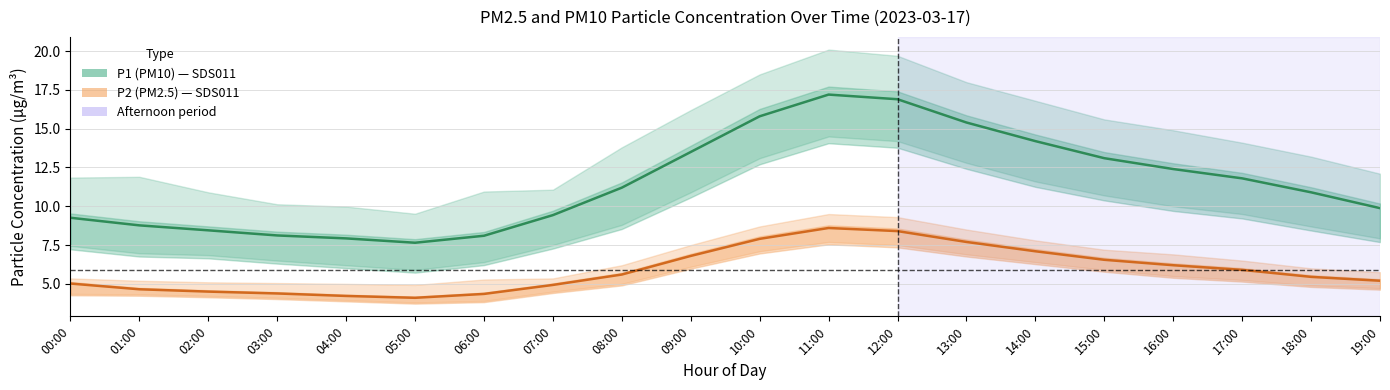

Reading right to left, transcribe all the data shown in this chart.

P1 (PM10): 9.9	10.9	11.8	12.4	13.1	14.2	15.4	16.9	17.2	15.8	13.5	11.2	9.4	8.1	7.7	7.9	8.1	8.4	8.8	9.3
P2 (PM2.5): 5.2	5.5	5.9	6.2	6.5	7.1	7.7	8.4	8.6	7.9	6.8	5.6	4.9	4.3	4.1	4.2	4.4	4.5	4.7	5.0